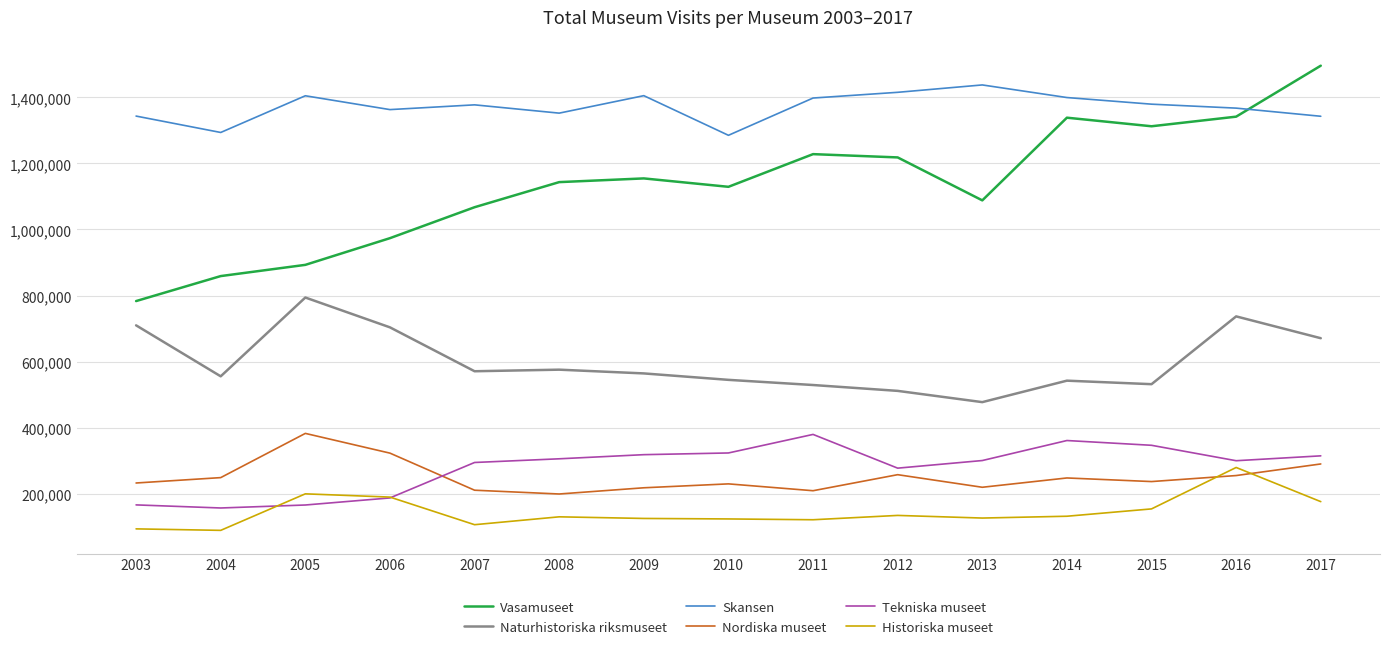

What are all the series names shown in the legend?

Vasamuseet, Naturhistoriska riksmuseet, Skansen, Nordiska museet, Tekniska museet, Historiska museet